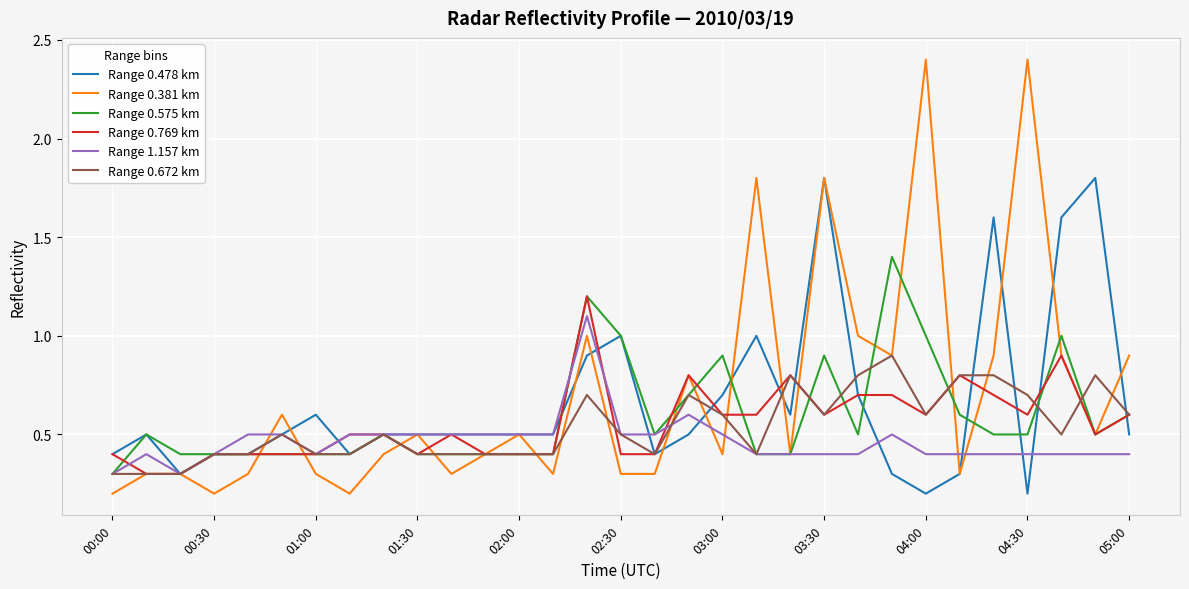

Rank the series by their maximum value, from lowest to highest.

Range 0.672 km, Range 1.157 km, Range 0.769 km, Range 0.575 km, Range 0.478 km, Range 0.381 km